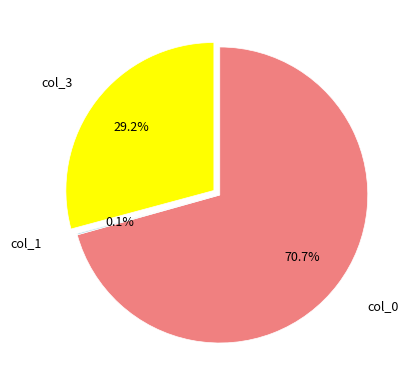

What portion of the pie excludes col_0?

29.3%